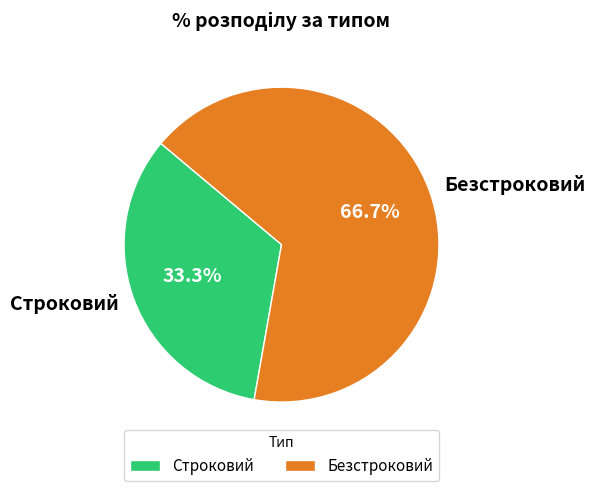

Between Строковий and Безстроковий, which is larger?

Безстроковий